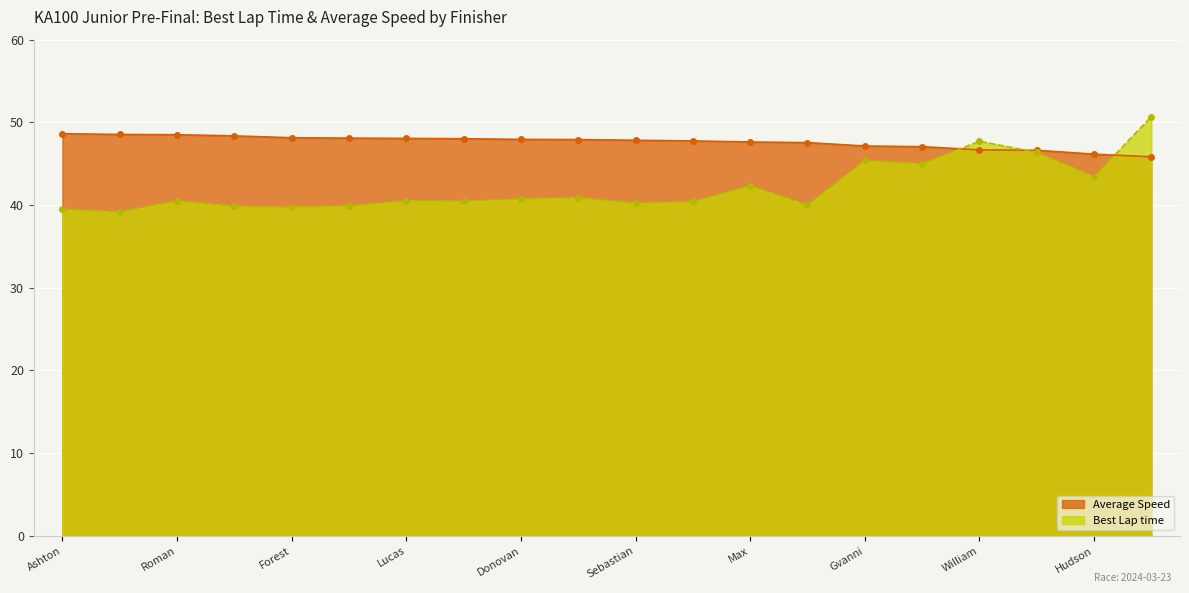

Which series ends up on top after the final intersection of Best Lap time and Average Speed?

Best Lap time